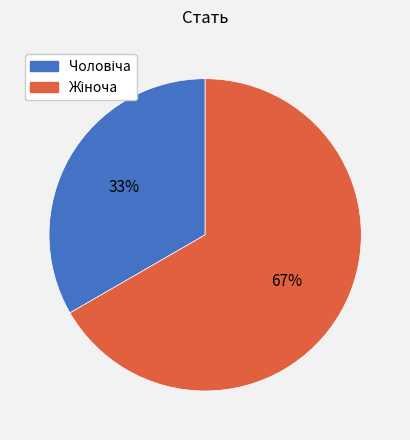

Is there a majority slice in this chart?

Yes